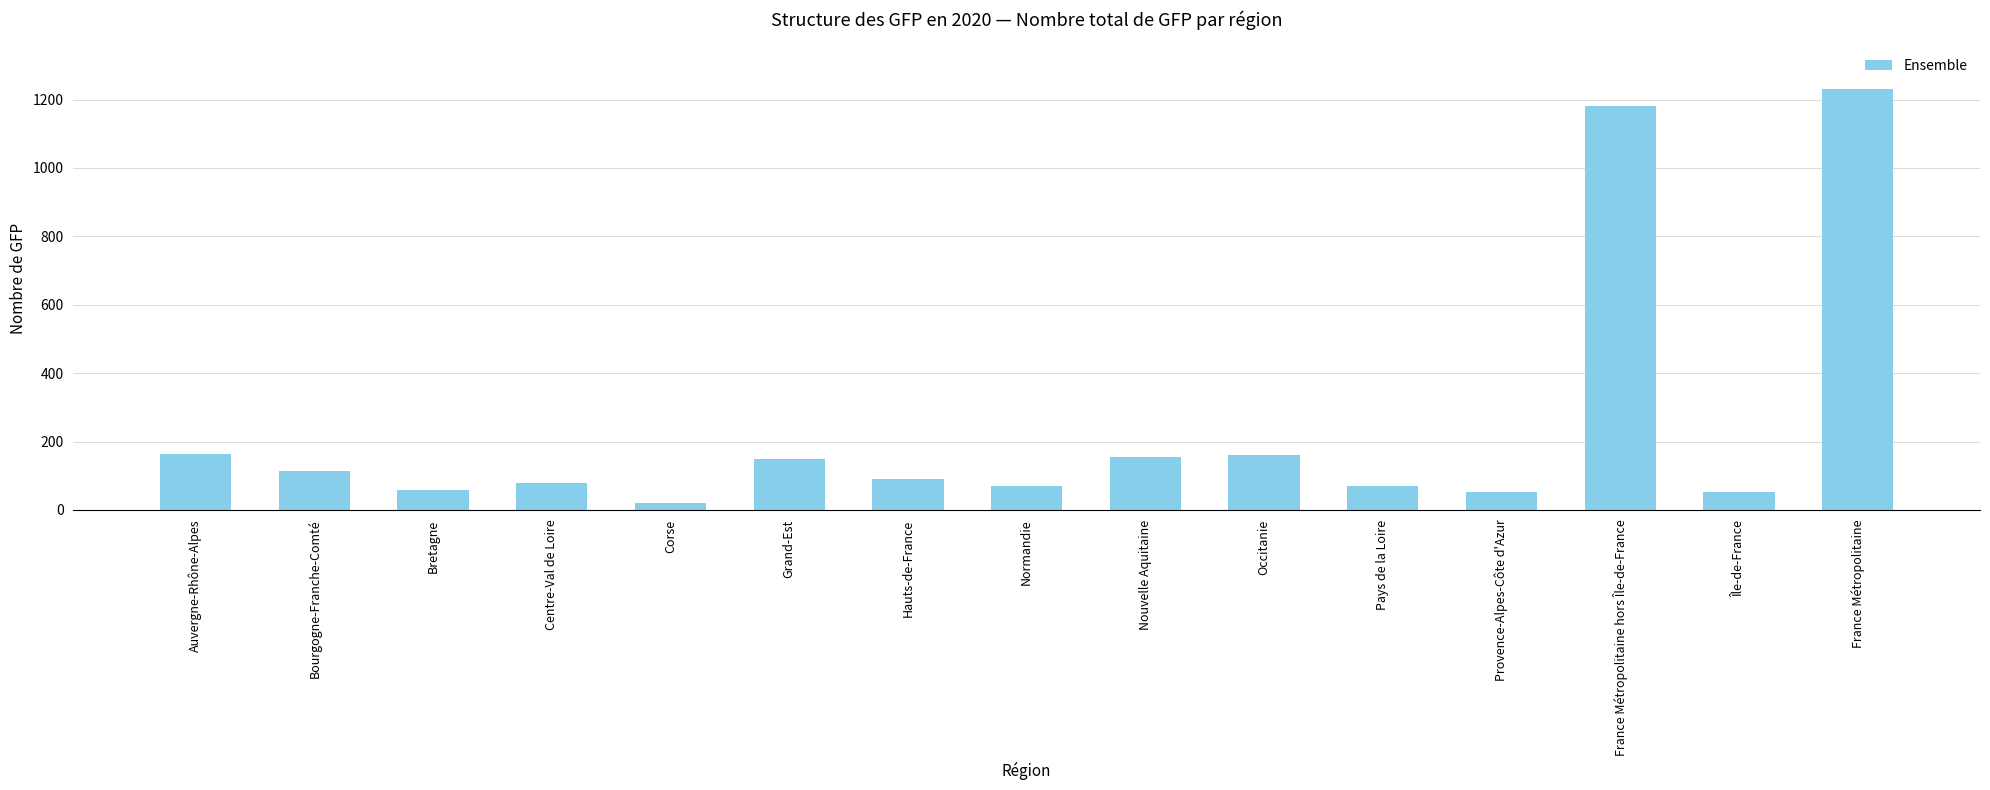

What is the difference between the values at Hauts-de-France and Normandie?

22